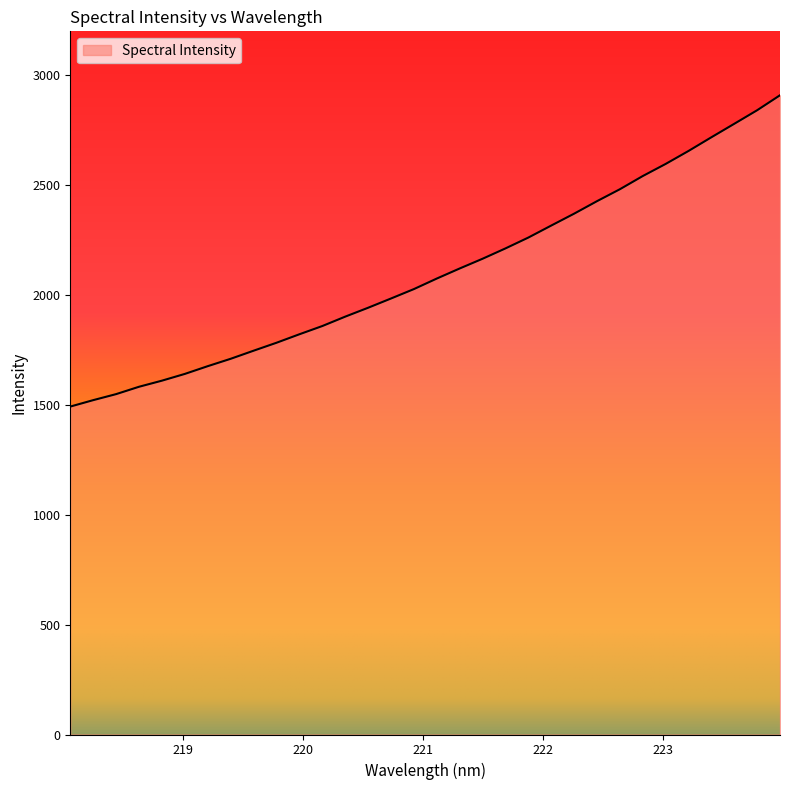

What is the maximum value shown in the chart?

2905.9